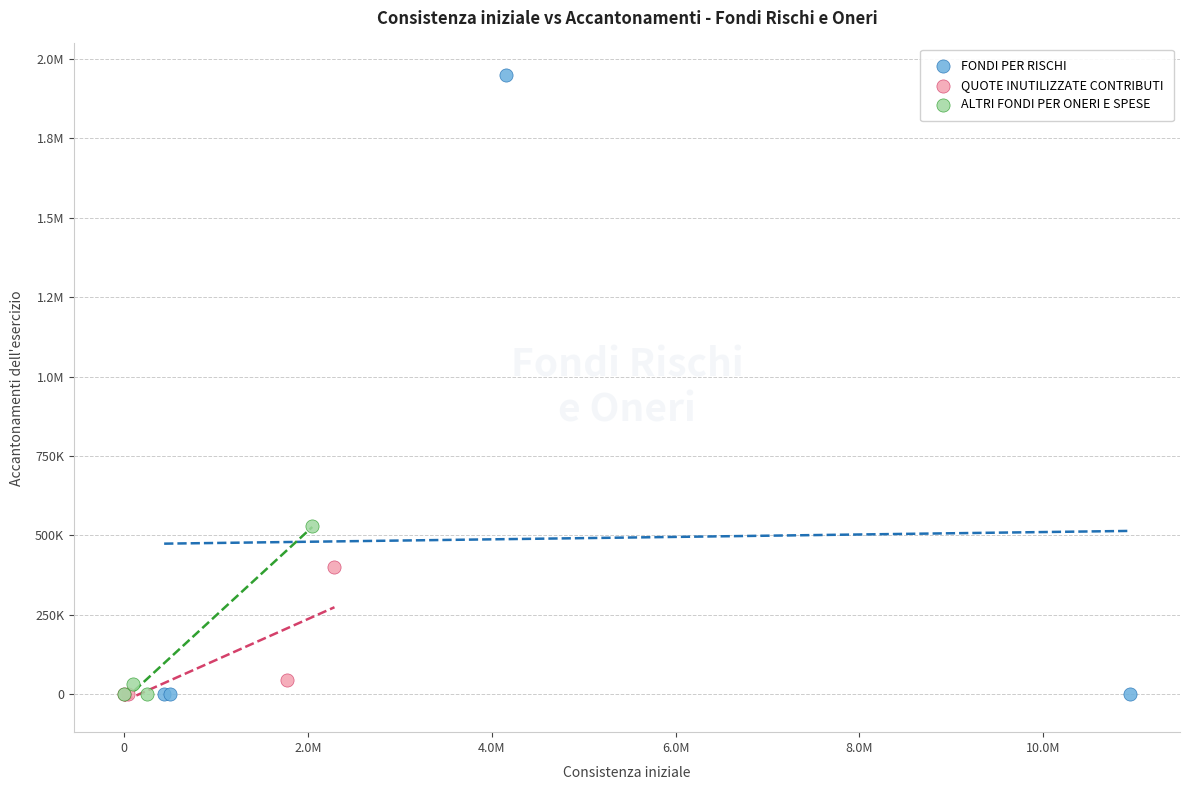

What are all the series names shown in the legend?

FONDI PER RISCHI, QUOTE INUTILIZZATE CONTRIBUTI, ALTRI FONDI PER ONERI E SPESE